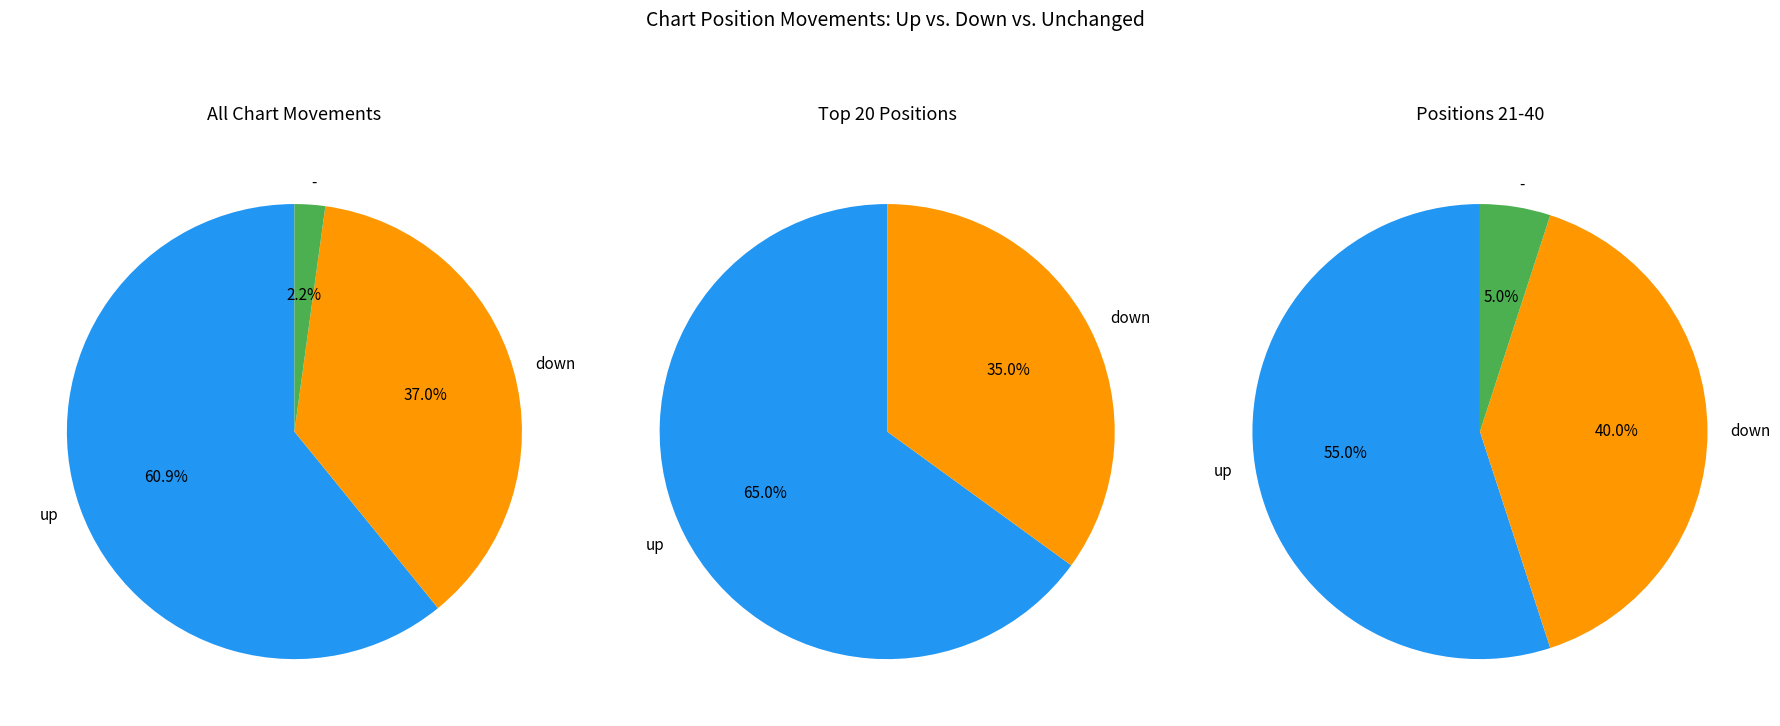

Does up represent more than half of the total?

Yes